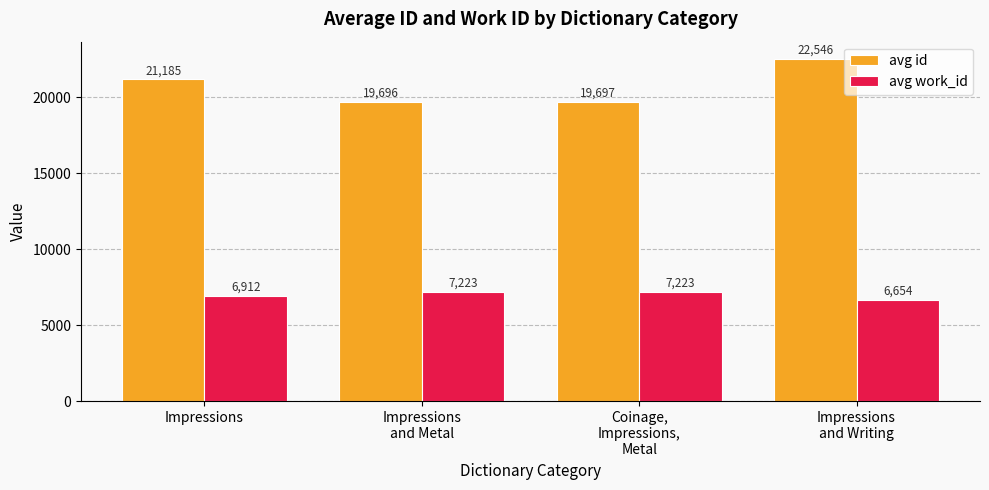

Rank the categories by avg id value from highest to lowest.

Impressions
and Writing, Impressions, Coinage,
Impressions,
Metal, Impressions
and Metal